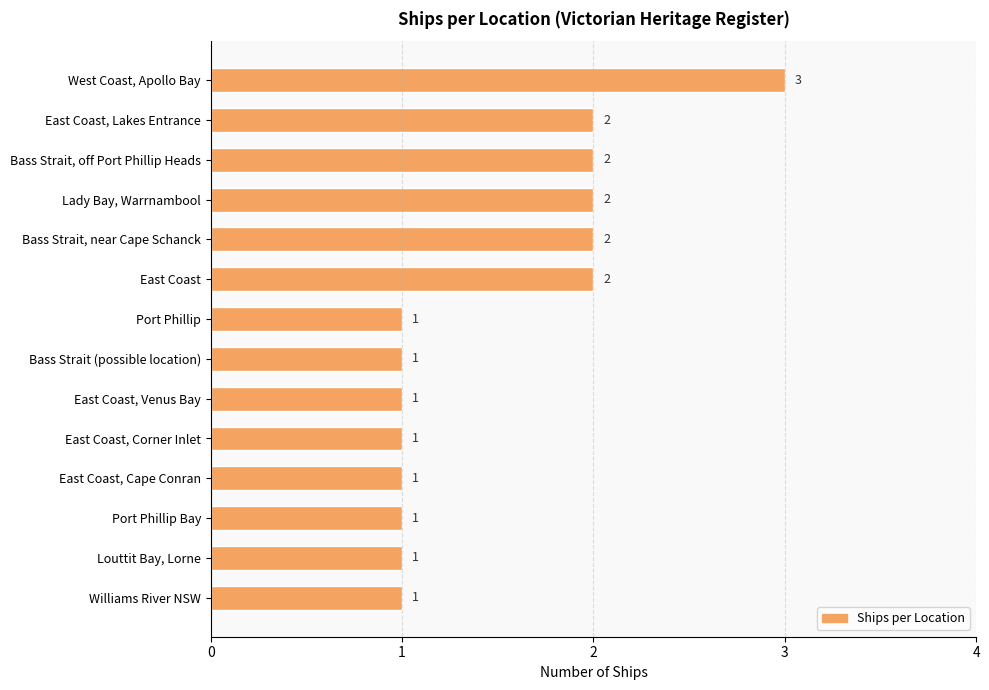

Between East Coast and Louttit Bay, Lorne, which is larger?

East Coast